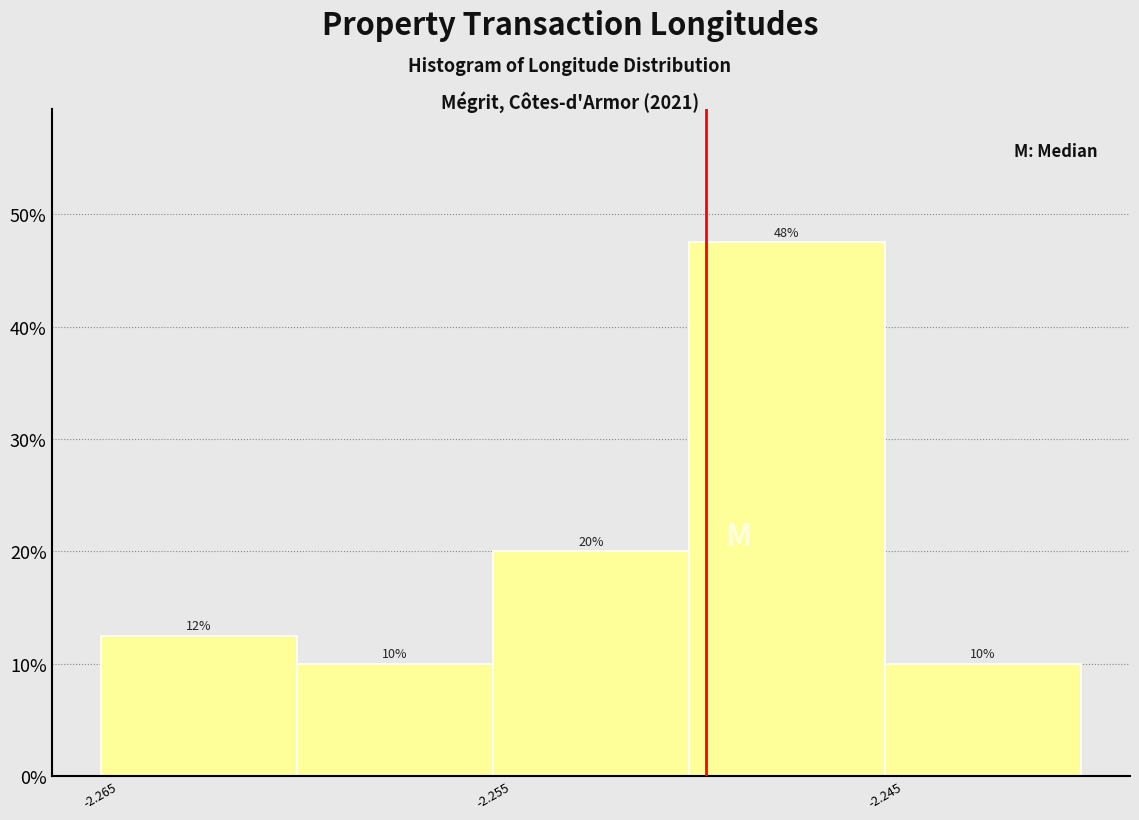

Which range on the x-axis has the tallest bar?

-2.250 to -2.245